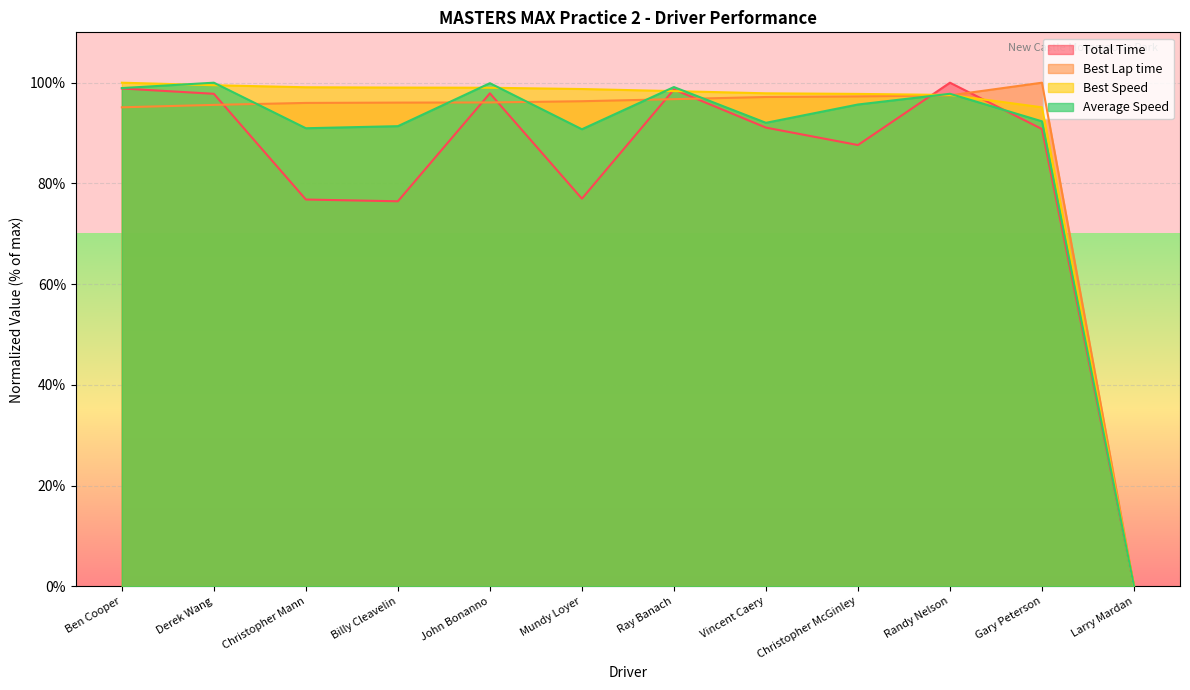

Which series has the largest range (max minus min)?

Total Time